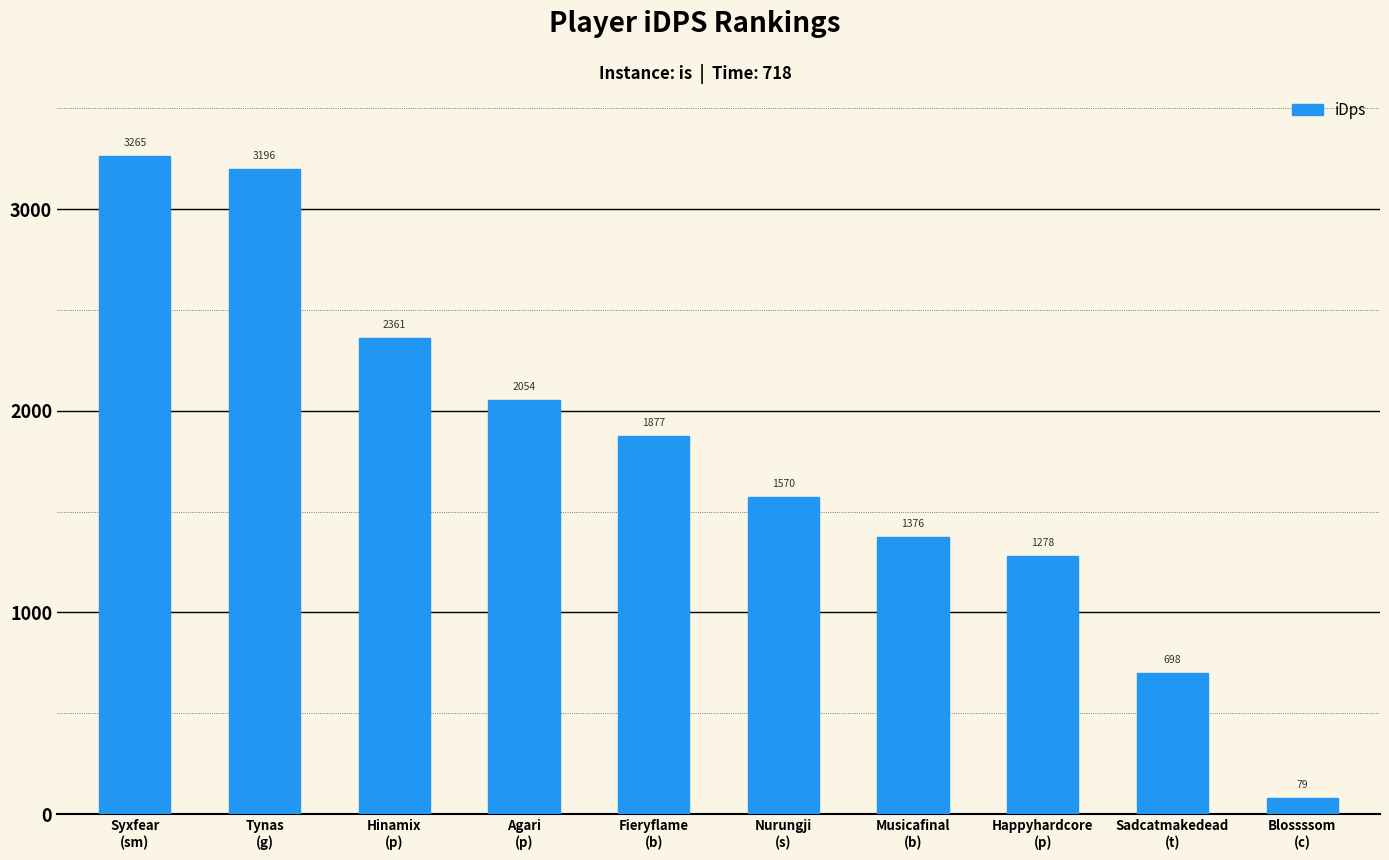

How many series are shown in this chart?

1